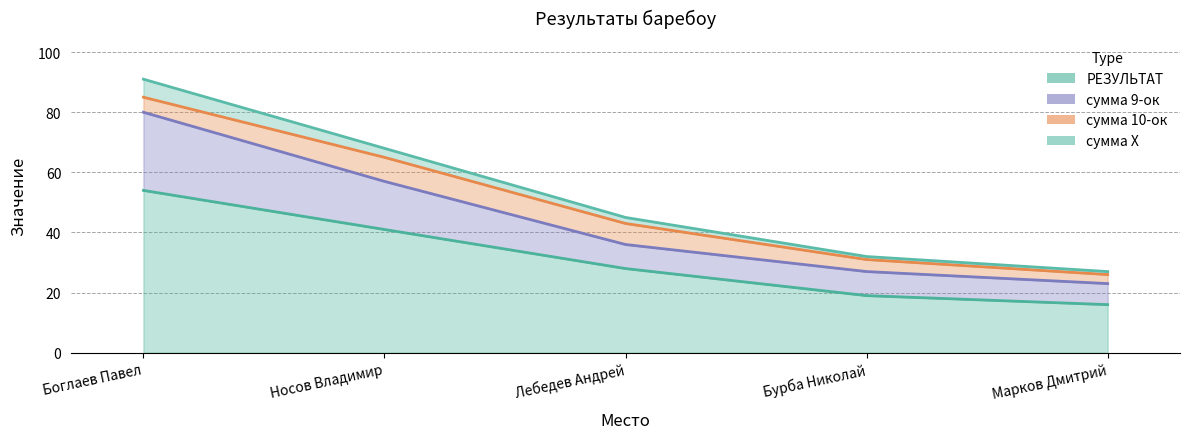

True or false: РЕЗУЛЬТАТ and сумма 9-ок cross at least once.

False